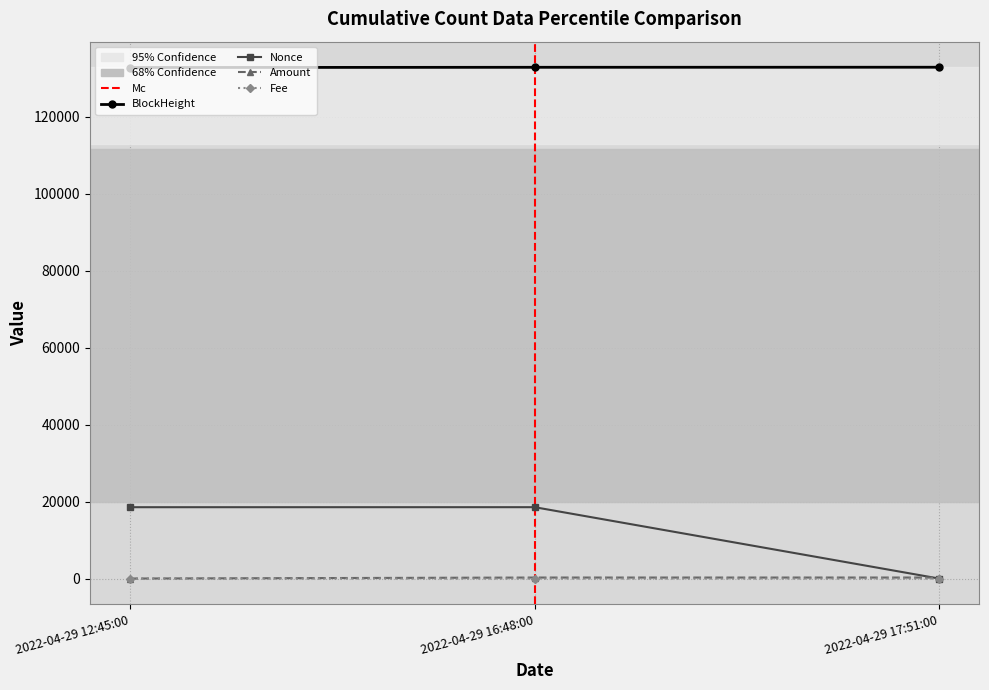

What position from the right is 2022-04-29 17:51:00?

1